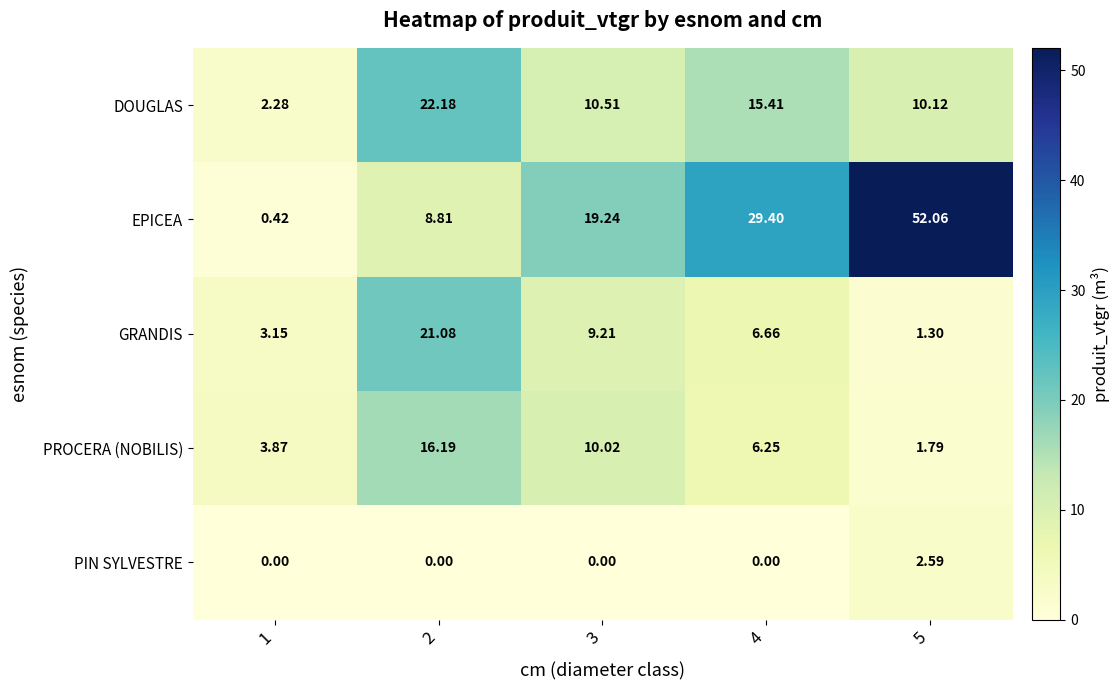

Which series has the largest total across all categories?

EPICEA